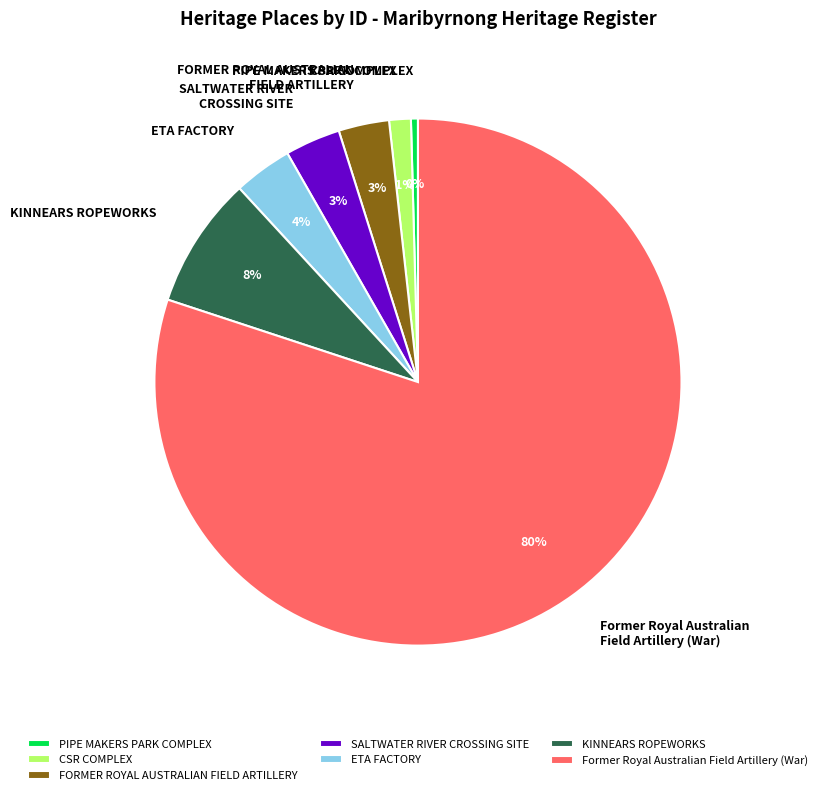

Which category has the smallest portion of the pie?

PIPE MAKERS PARK COMPLEX